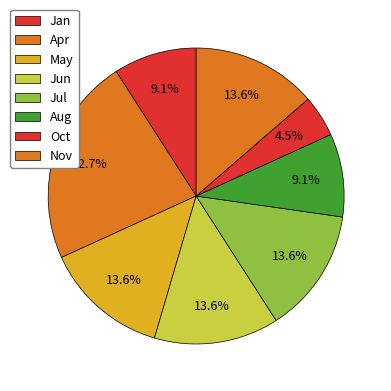

True or false: Jun accounts for 1% of the total.

False